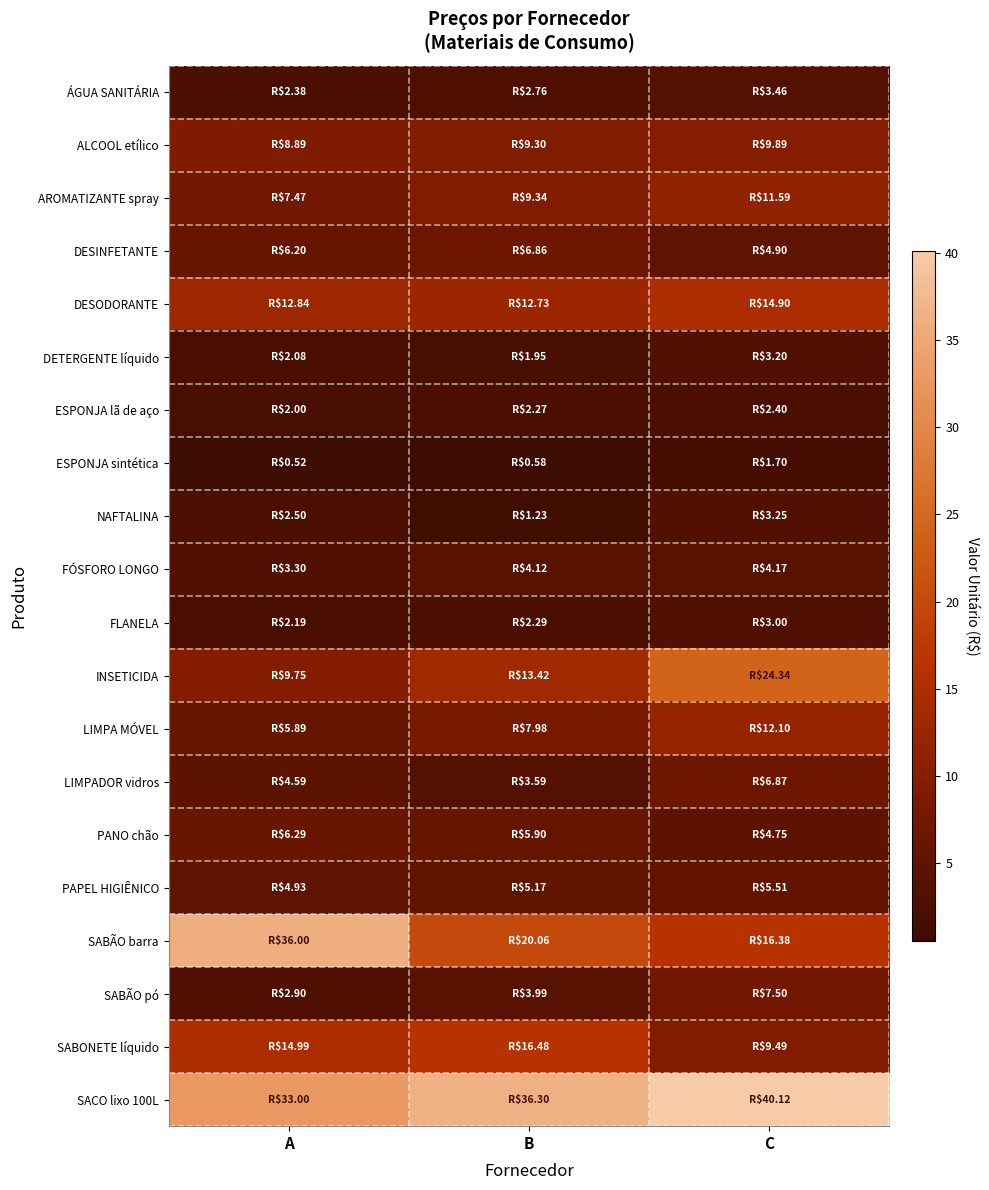

What is the greatest value displayed?

40.1